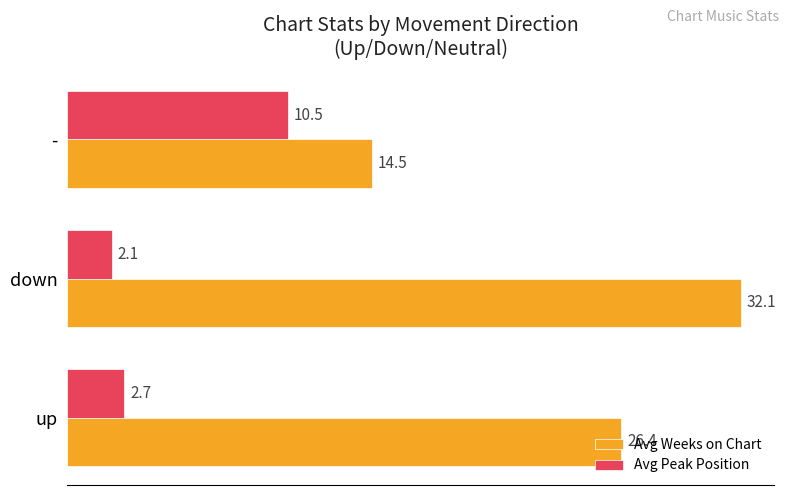

Where is Avg Weeks on Chart nearest to the value 23?

up